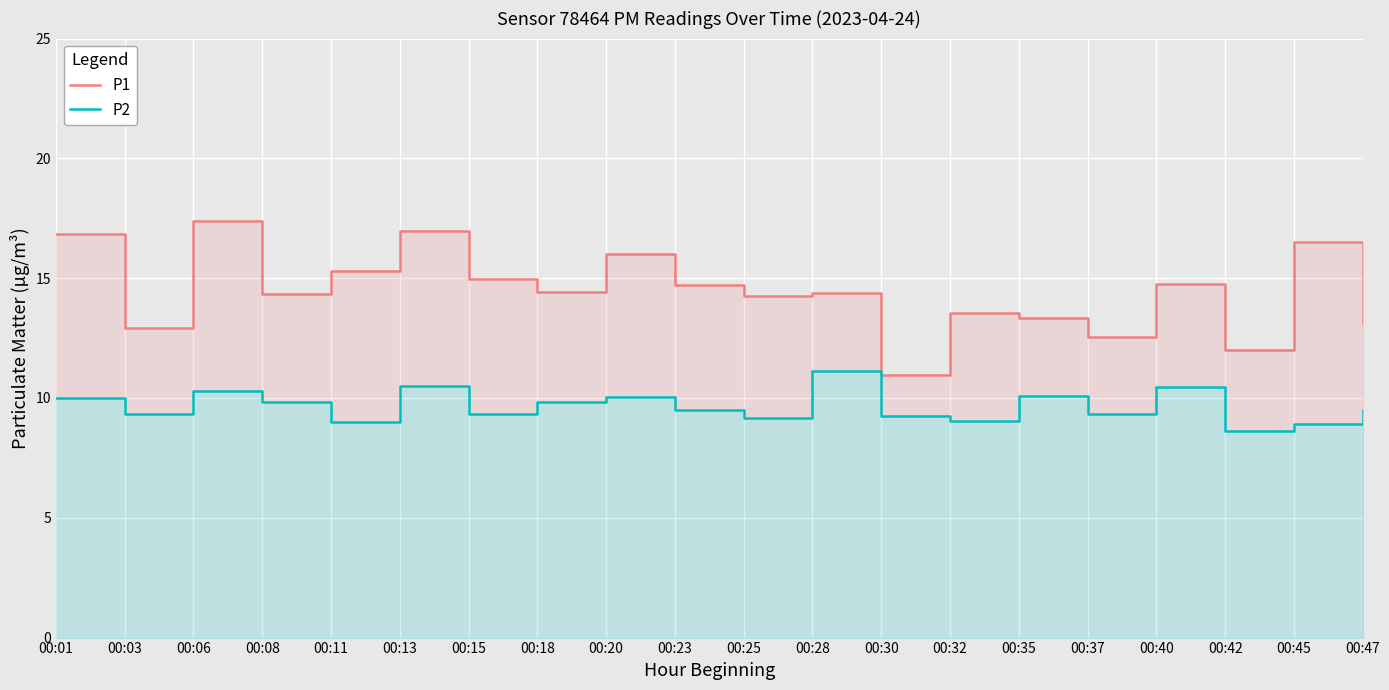

List the labels in order of P2 value, largest first.

00:28, 00:13, 00:40, 00:06, 00:35, 00:20, 00:01, 00:08, 00:18, 00:23, 00:47, 00:03, 00:37, 00:15, 00:30, 00:25, 00:32, 00:11, 00:45, 00:42